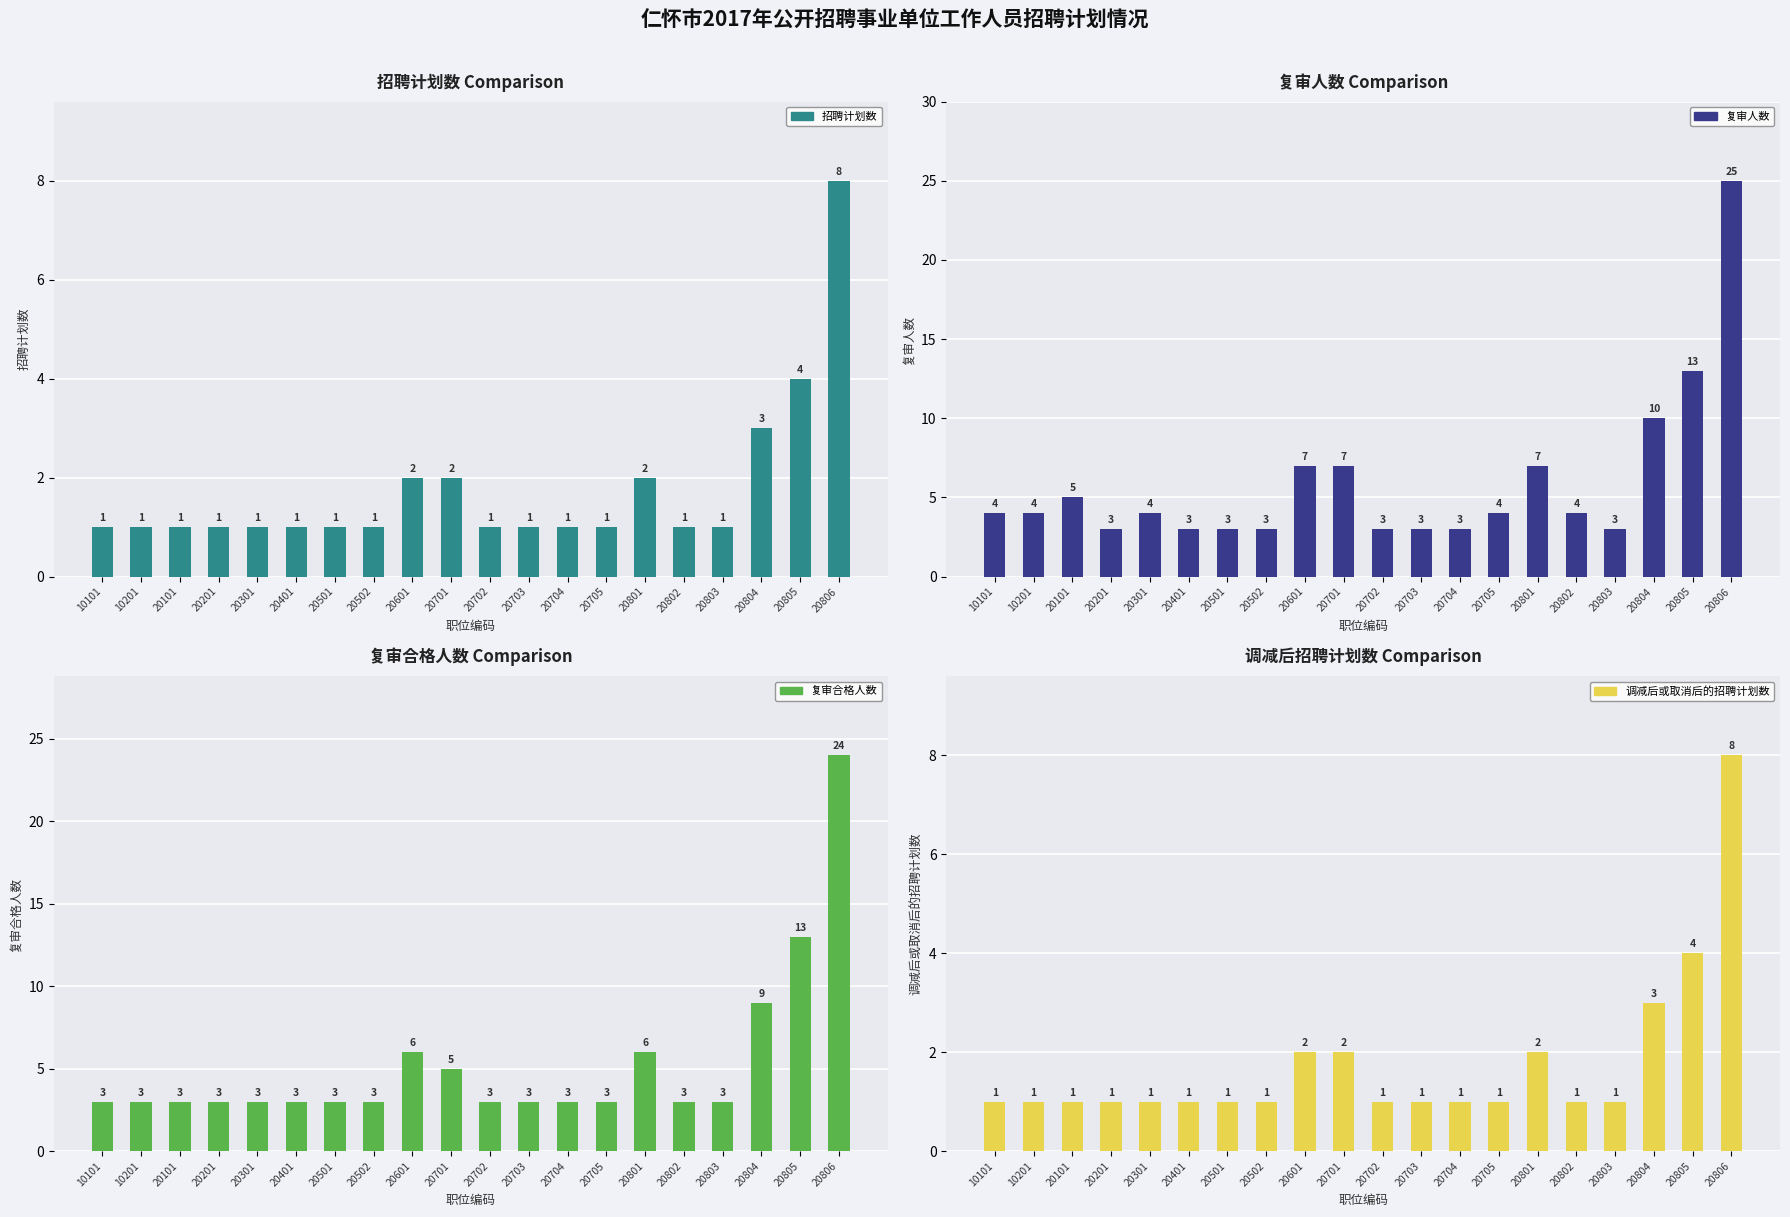

Which series has the largest range (max minus min)?

复审人数